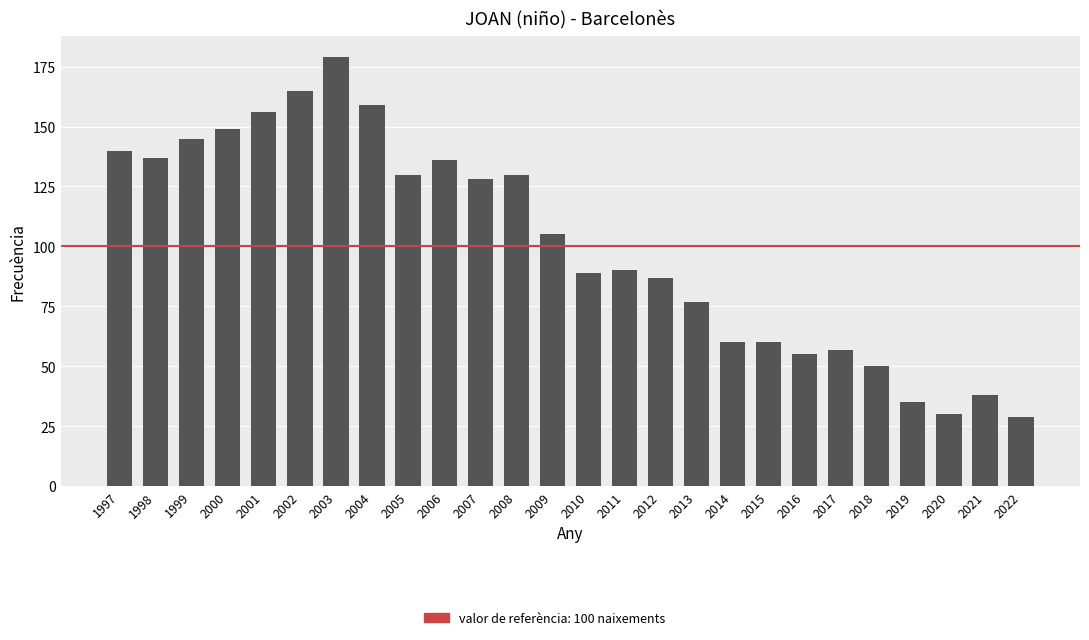

Reading left to right, list all the values displayed in this chart.

1997=140	1998=137	1999=145	2000=149	2001=156	2002=165	2003=179	2004=159	2005=130	2006=136	2007=128	2008=130	2009=105	2010=89	2011=90	2012=87	2013=77	2014=60	2015=60	2016=55	2017=57	2018=50	2019=35	2020=30	2021=38	2022=29